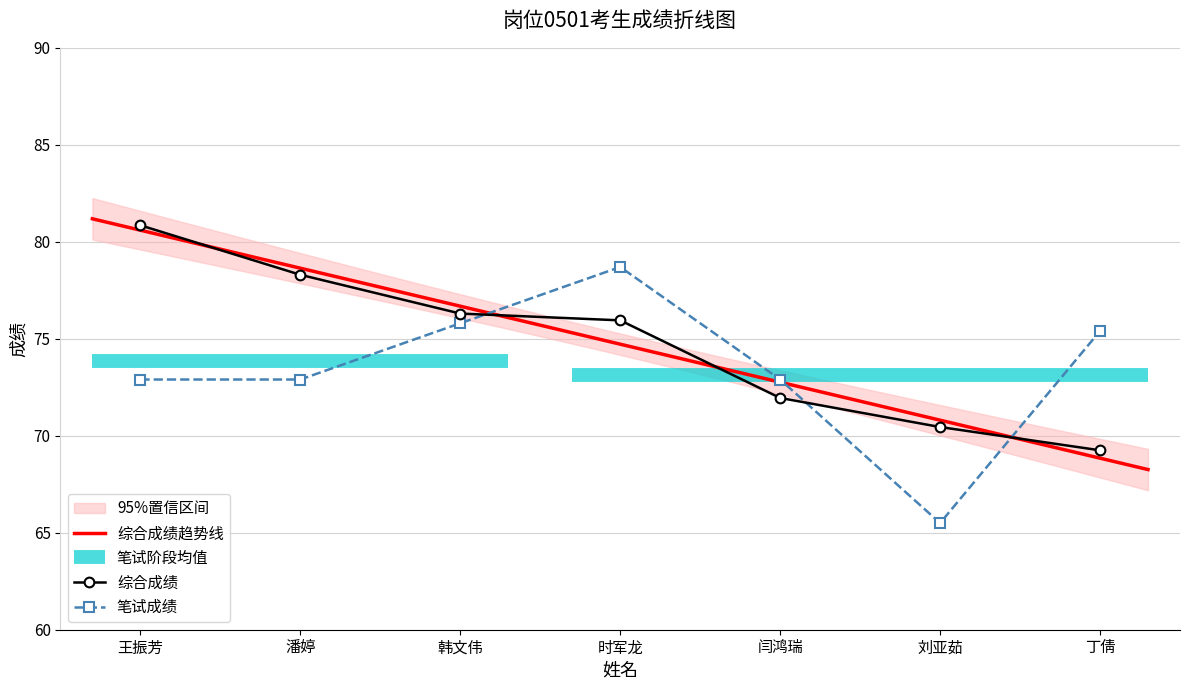

Which series ends up on top after the final intersection of 笔试成绩 and 综合成绩?

笔试成绩